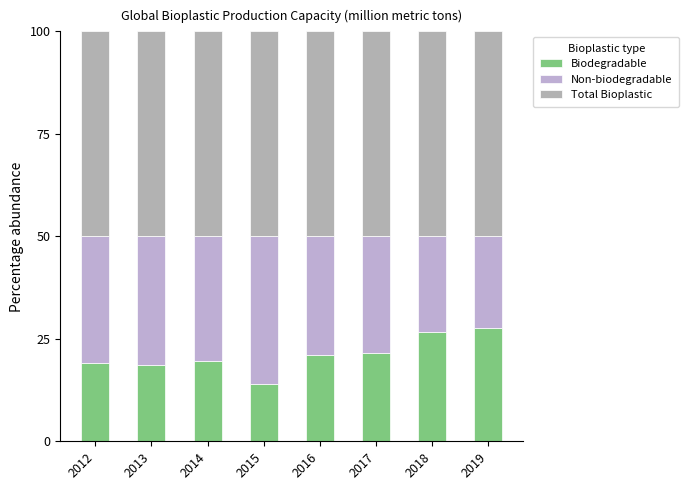

Between 2017 and 2012, which is larger?

2017